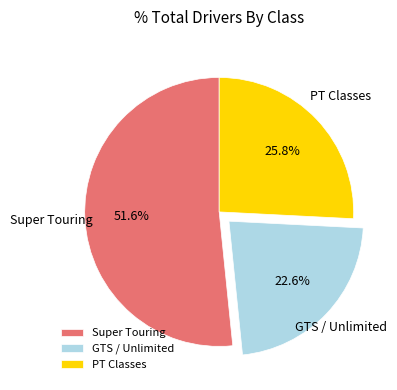

Does any single category account for the majority?

Yes